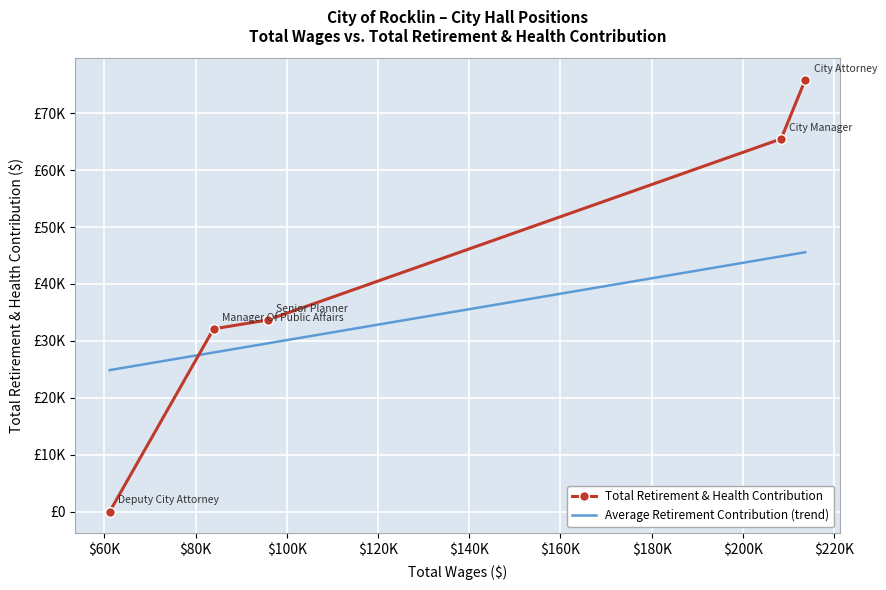

True or false: Average Retirement Contribution (trend) has more than 2 points higher than both neighbors.

False